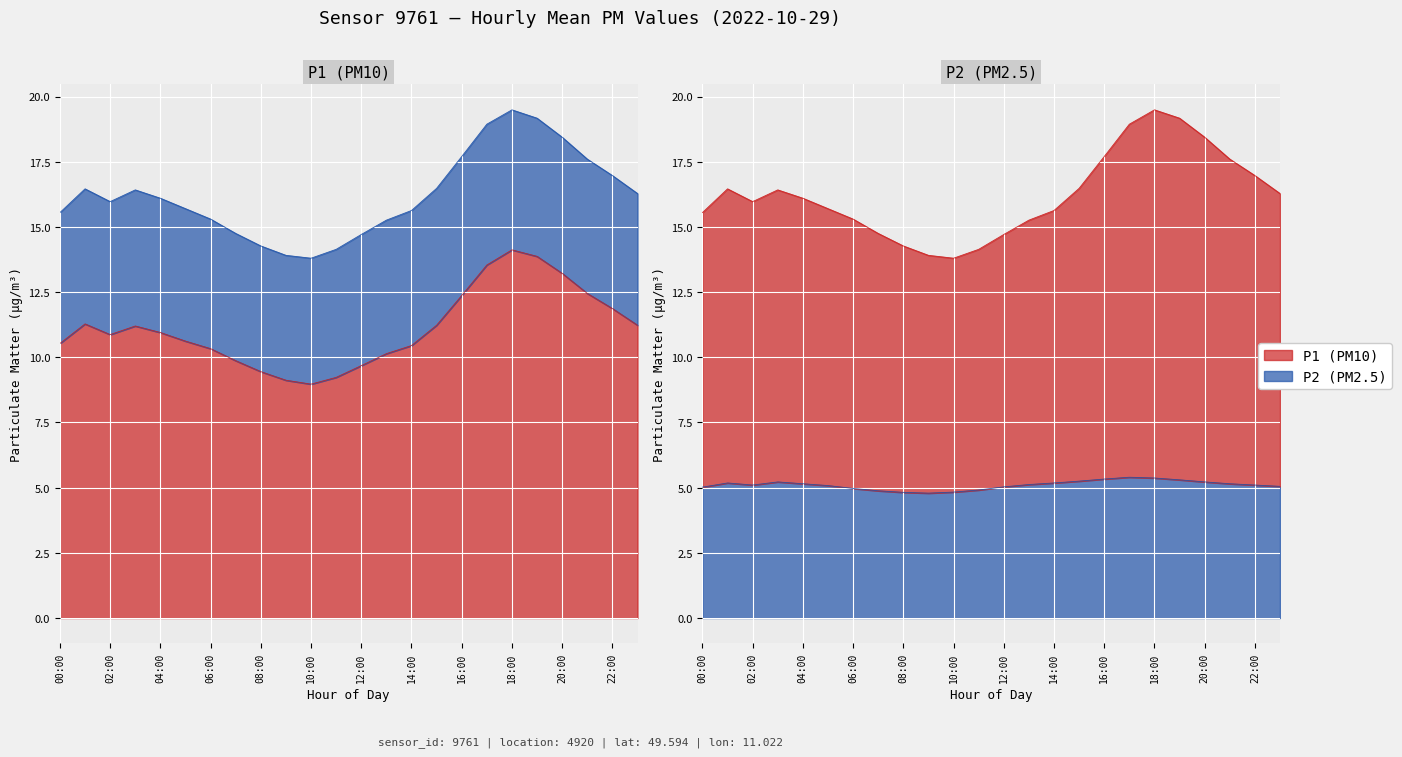

In P2, how many points are lower than both neighbors (excluding endpoints)?

2